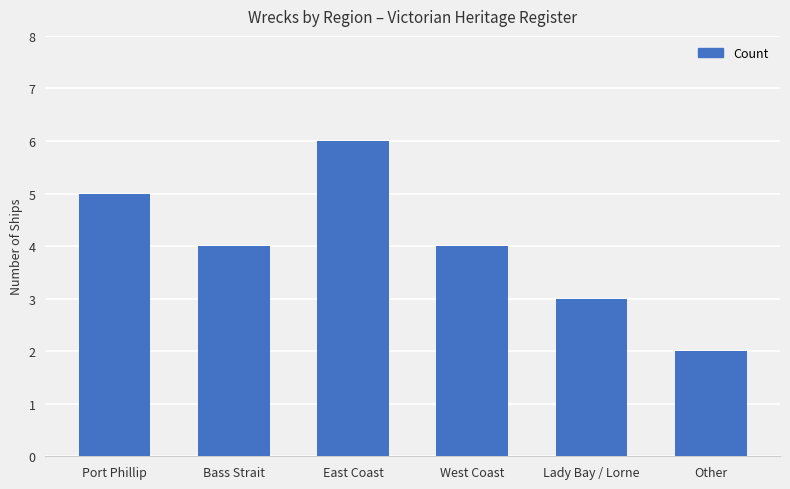

Reading left to right, list all the values displayed in this chart.

5	4	6	4	3	2